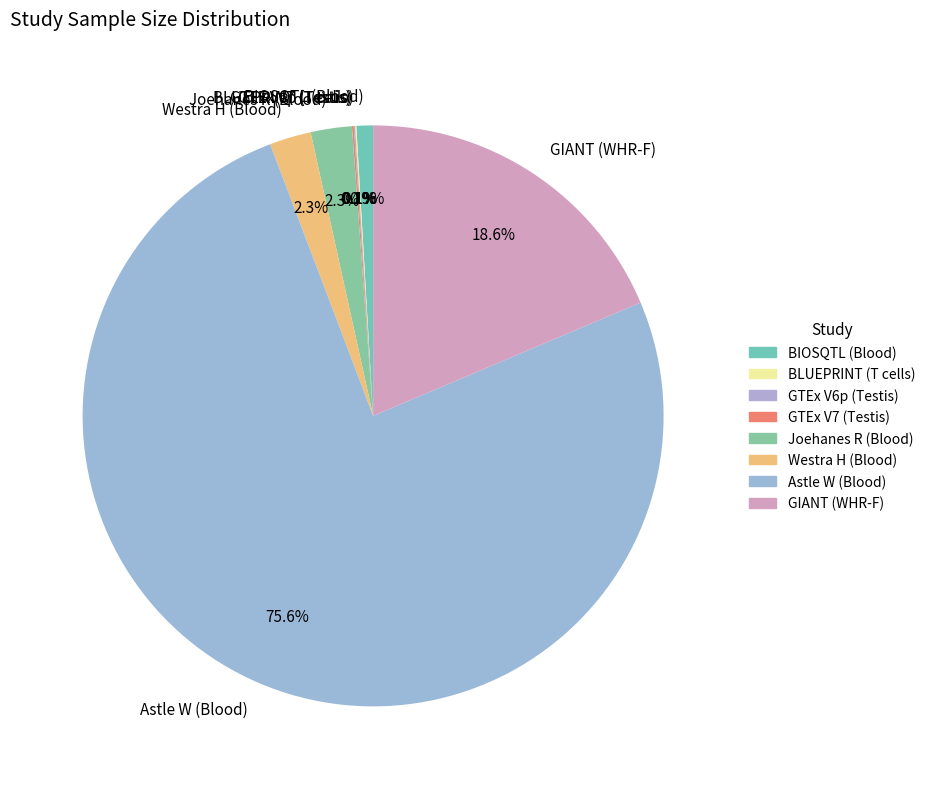

Does Joehanes R (Blood) represent more than half of the total?

No